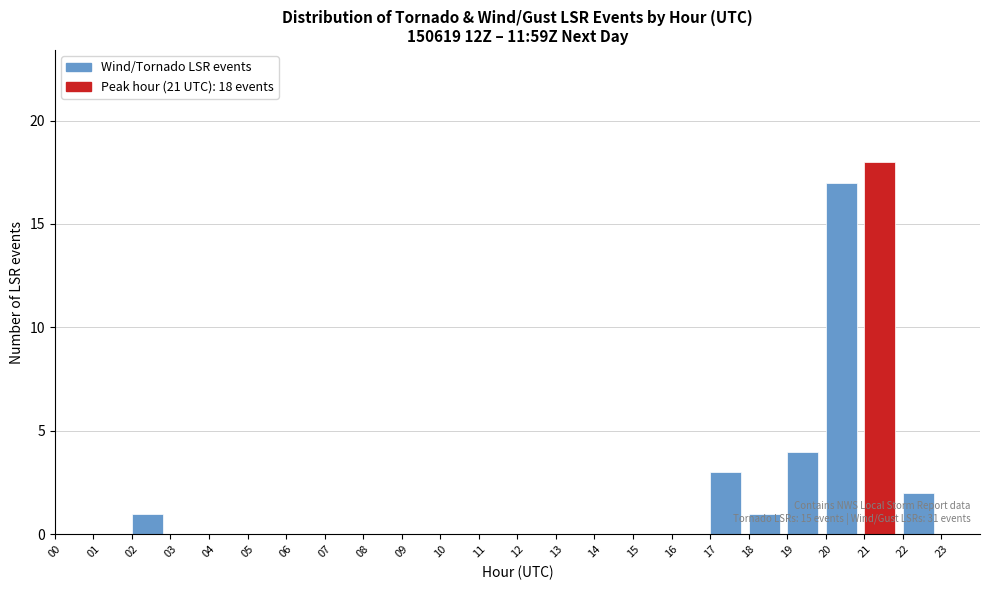

Which range on the x-axis has the tallest bar?

21 to 22